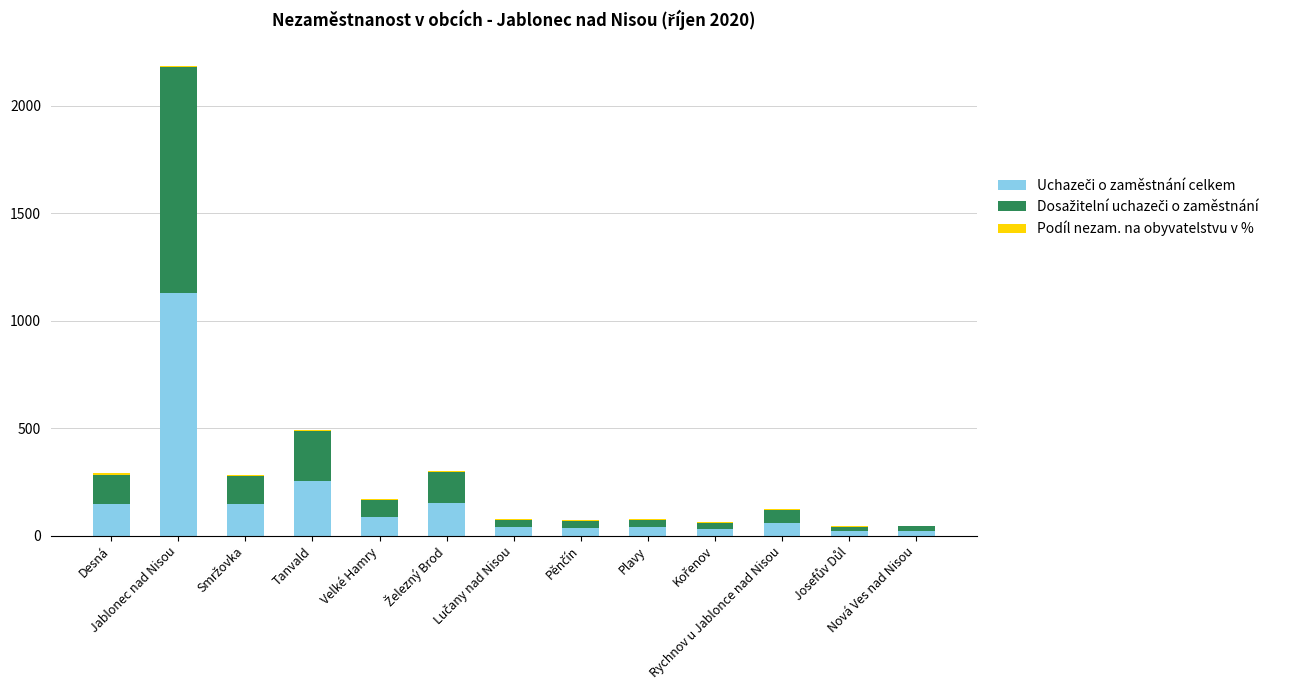

What position from the left is Jablonec nad Nisou?

2